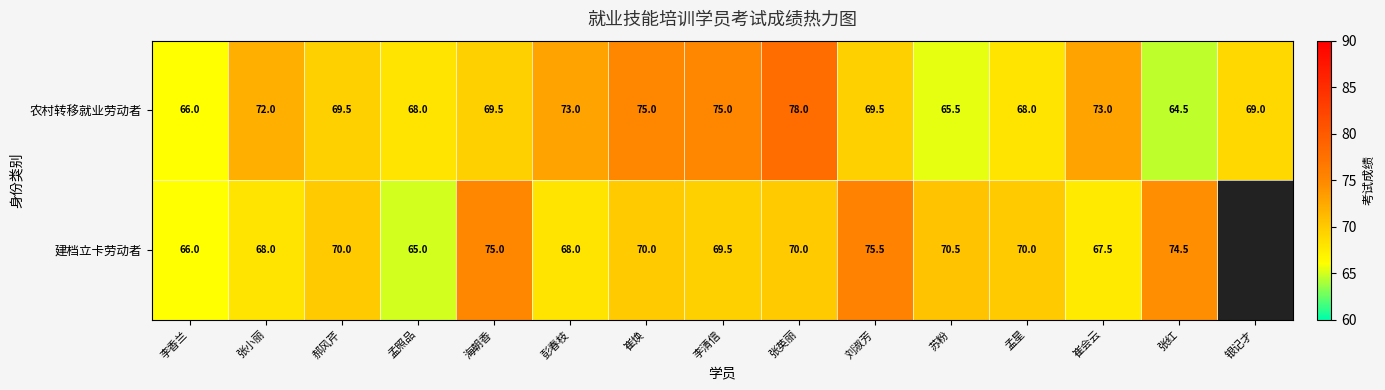

Rank the series at 张小丽 from highest to lowest value.

农村转移就业劳动者, 建档立卡劳动者